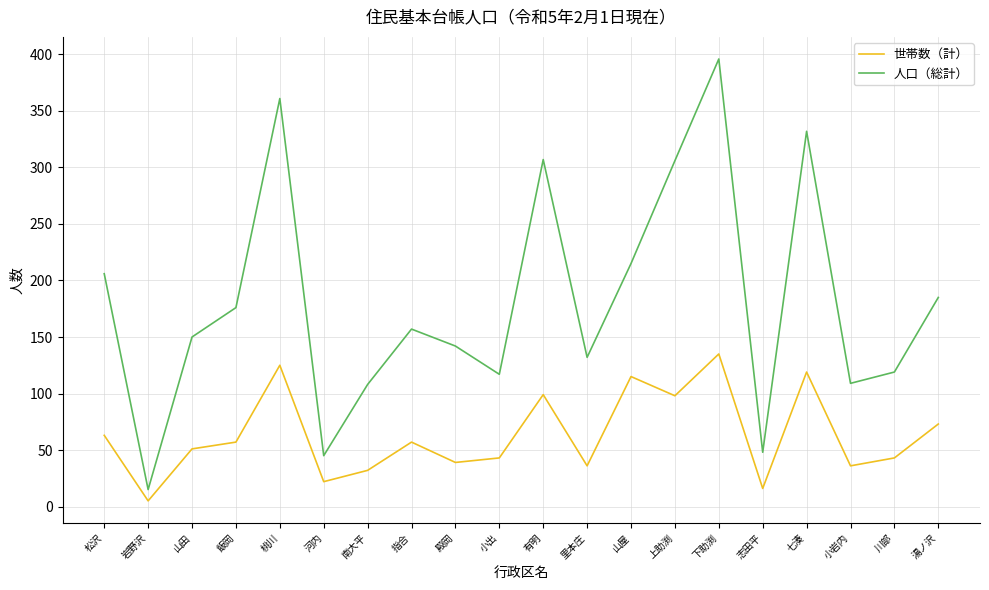

At how many categories does at least one series exceed 88?

17